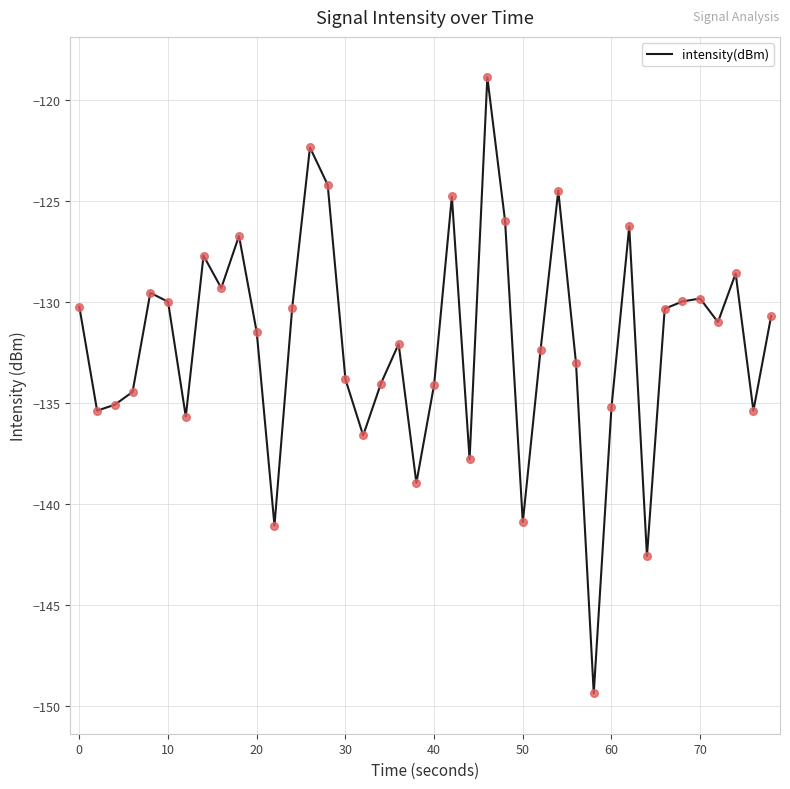

What is the greatest value displayed?

-118.9